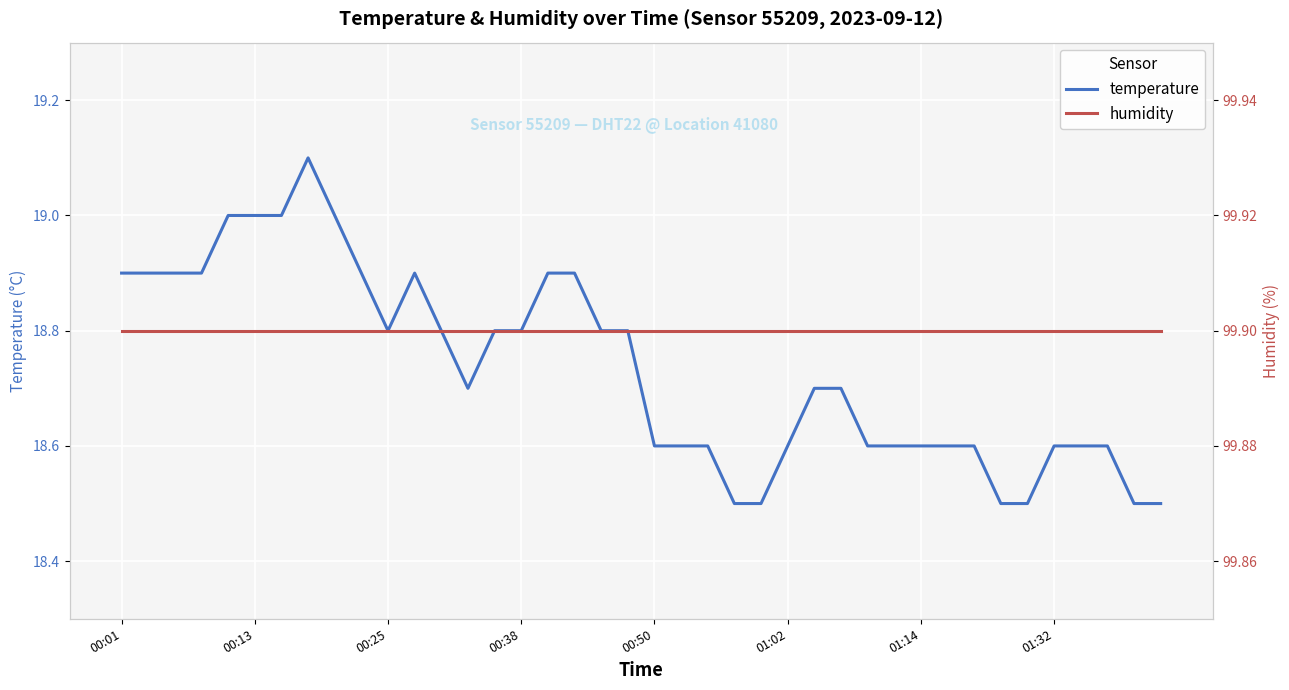

Which series has the largest total across all categories?

humidity